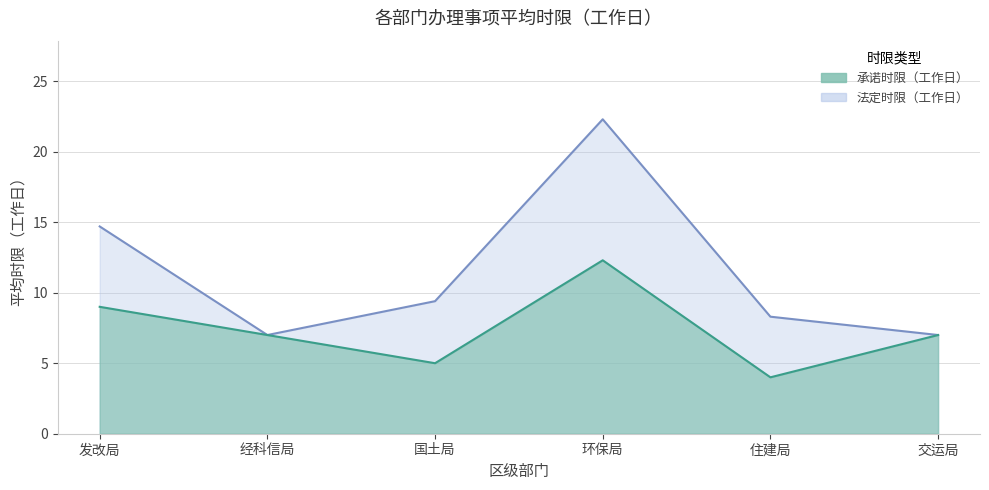

The 承诺时限（工作日） series shows 4.0 at 住建局. True or false?

True